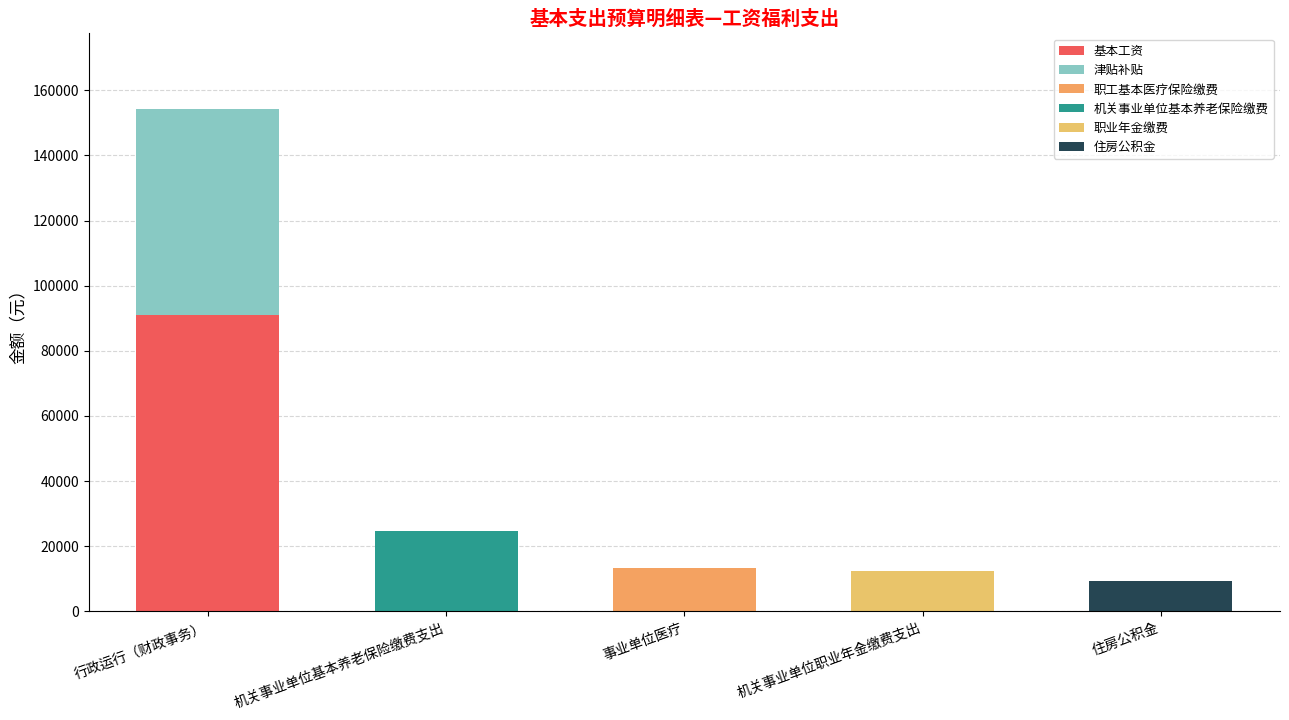

What is the sum of all 职工基本医疗保险缴费 values?

13119